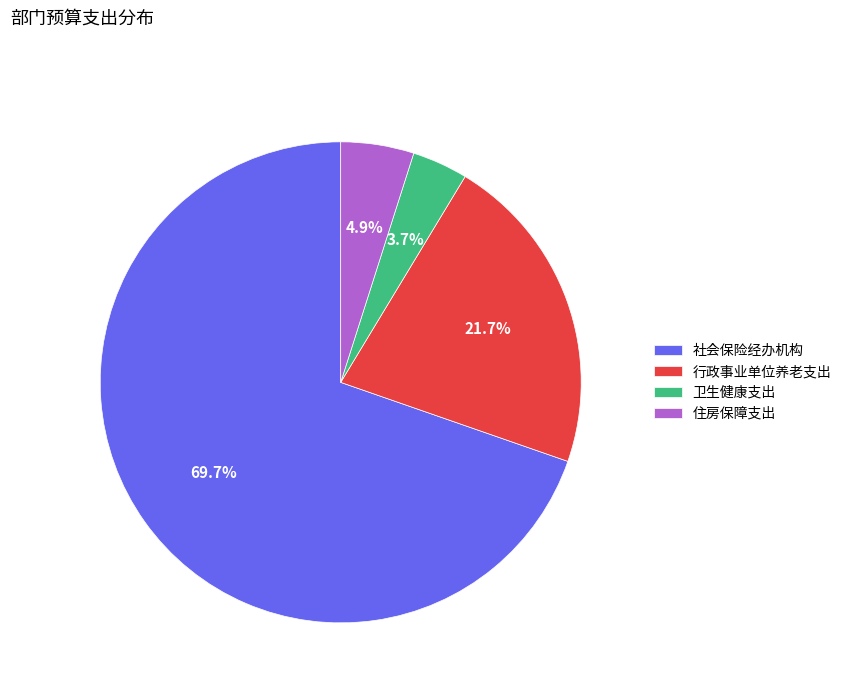

To the nearest percent, what is the difference between the 卫生健康支出 and 社会保险经办机构 slice percentages?

66%